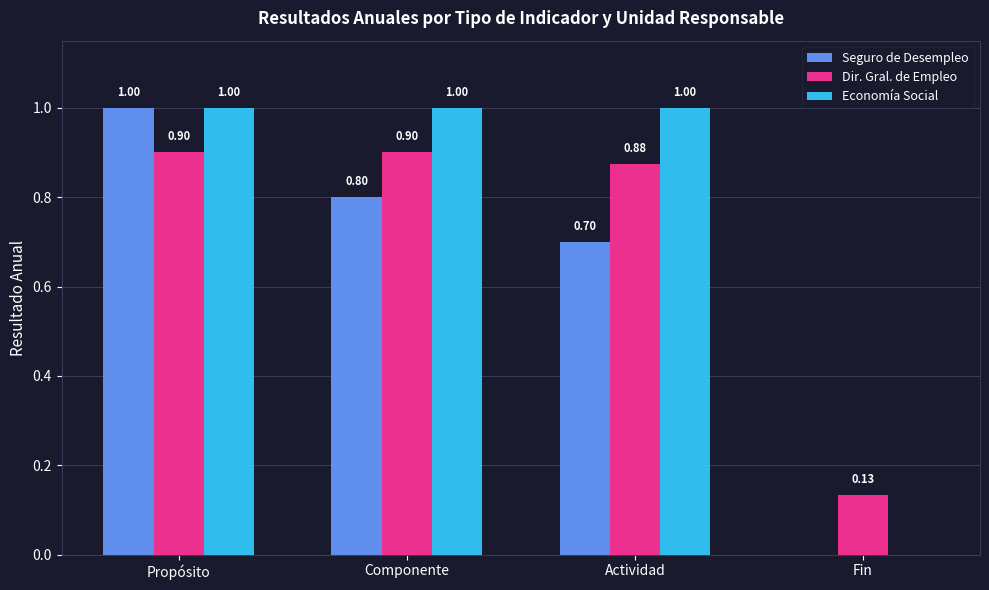

How many values in Economía Social are above zero?

3